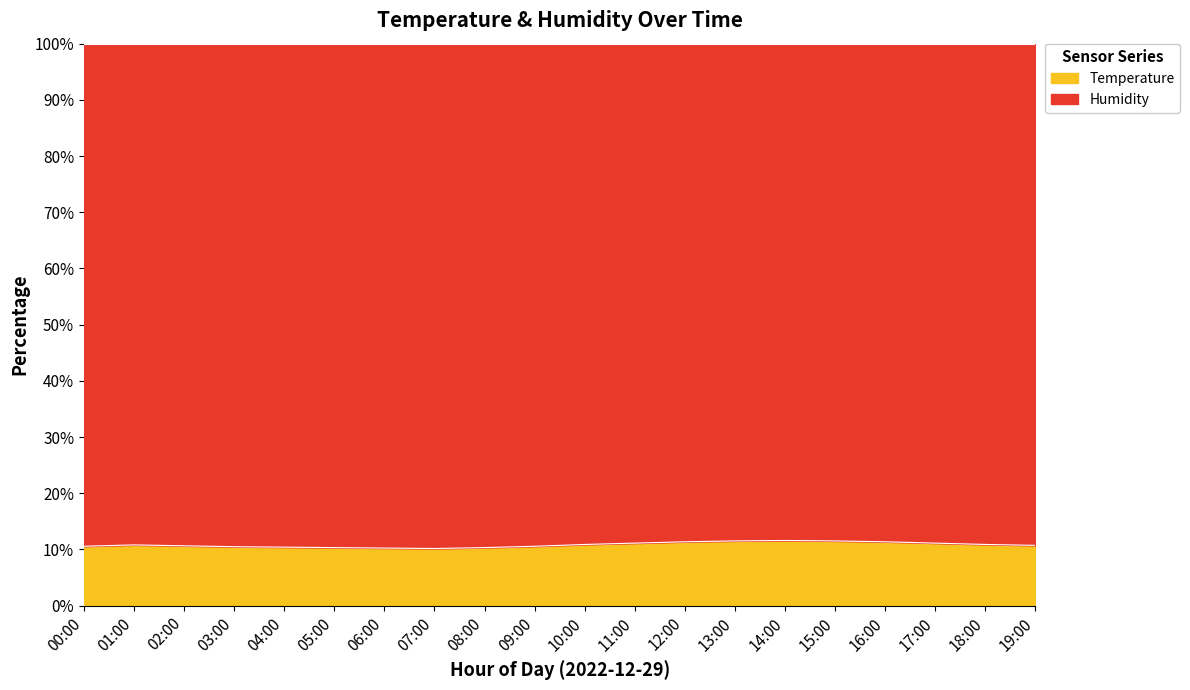

What is the average value?

10.8